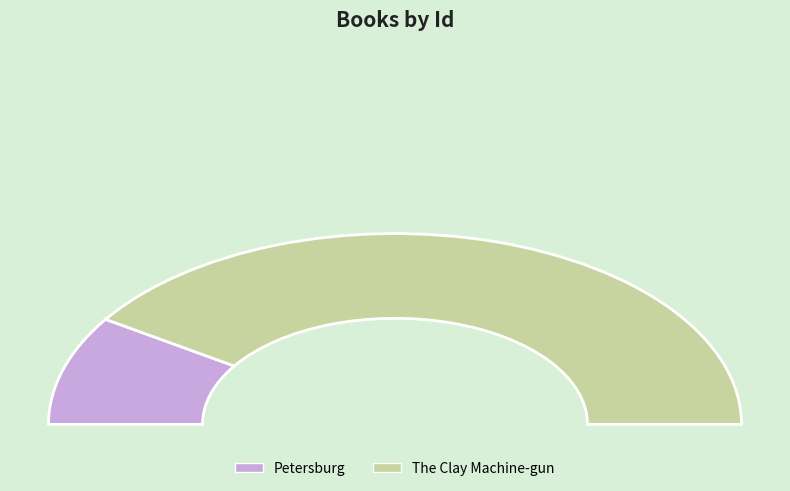

Is Petersburg the majority of the pie?

No